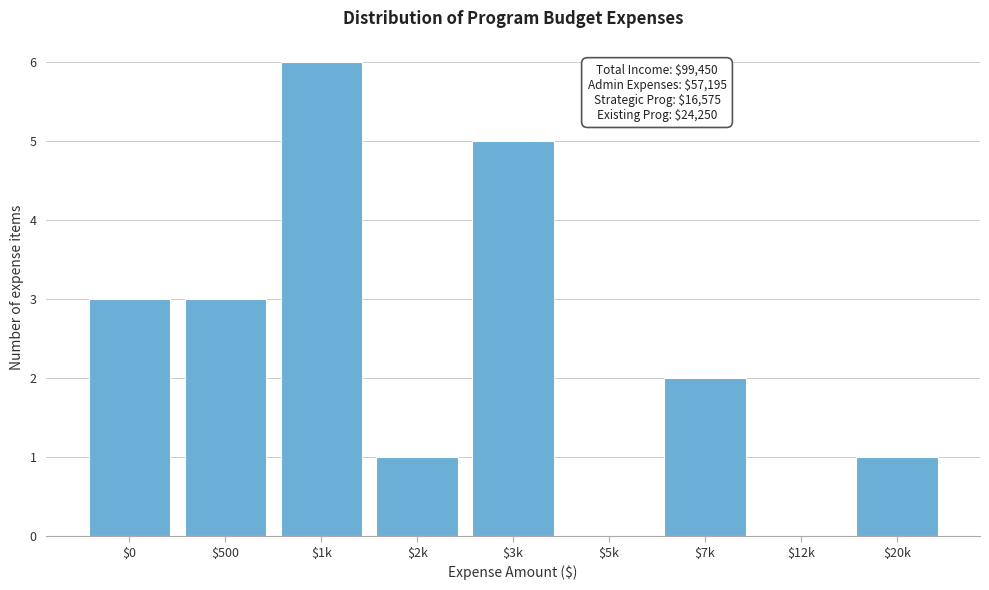

What is the maximum value shown in the chart?

6